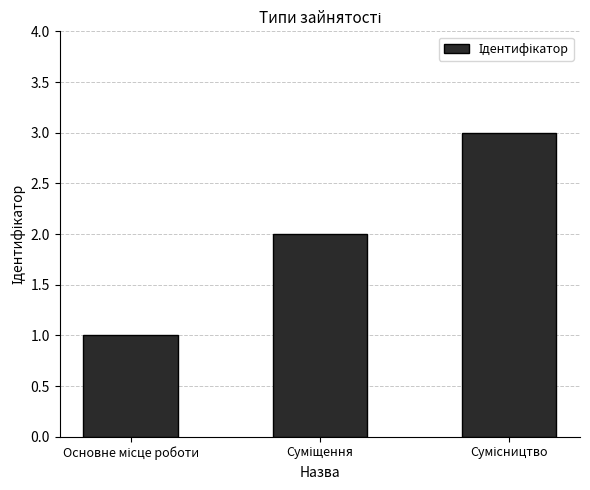

What is the greatest value displayed?

3